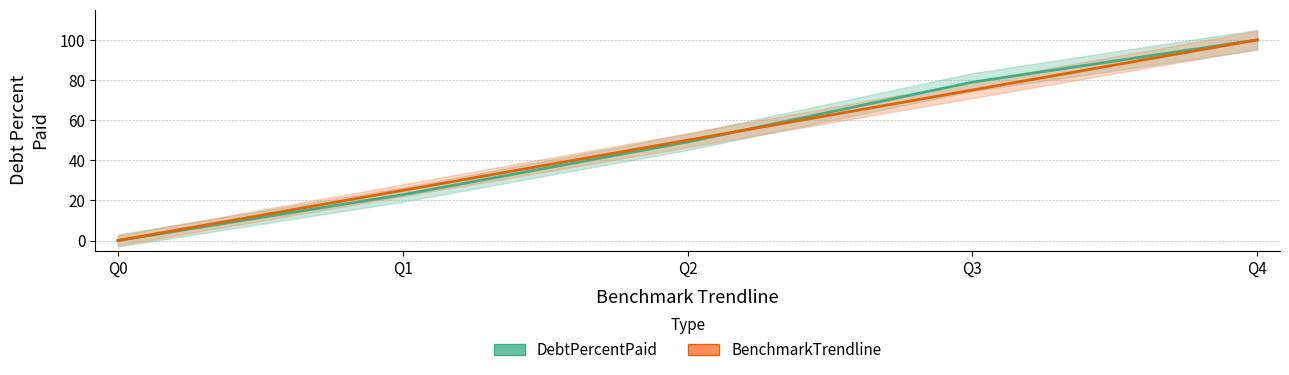

What is the highest value of the DebtPercentPaid series?

100.0